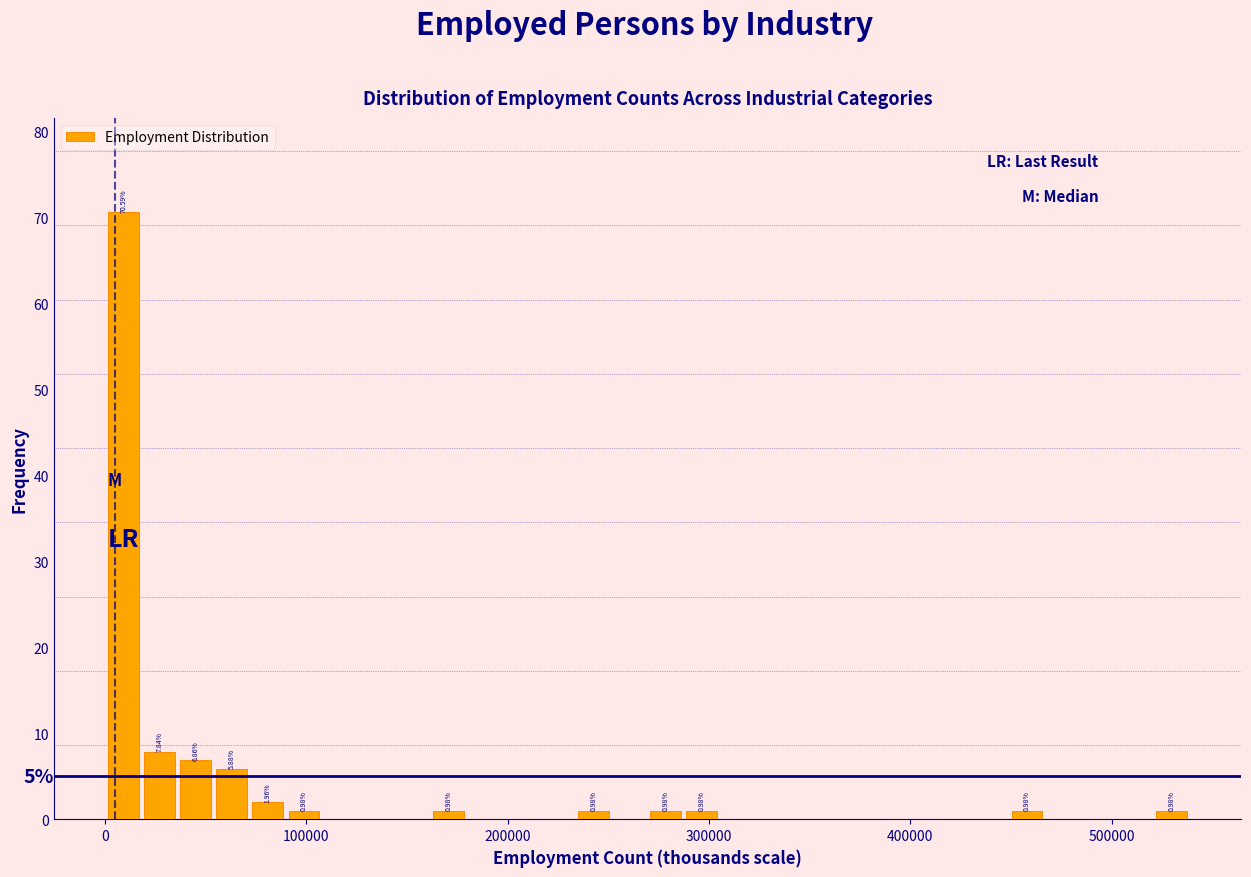

Read against the x-axis, roughly where is the centre of the tallest bar?

10000